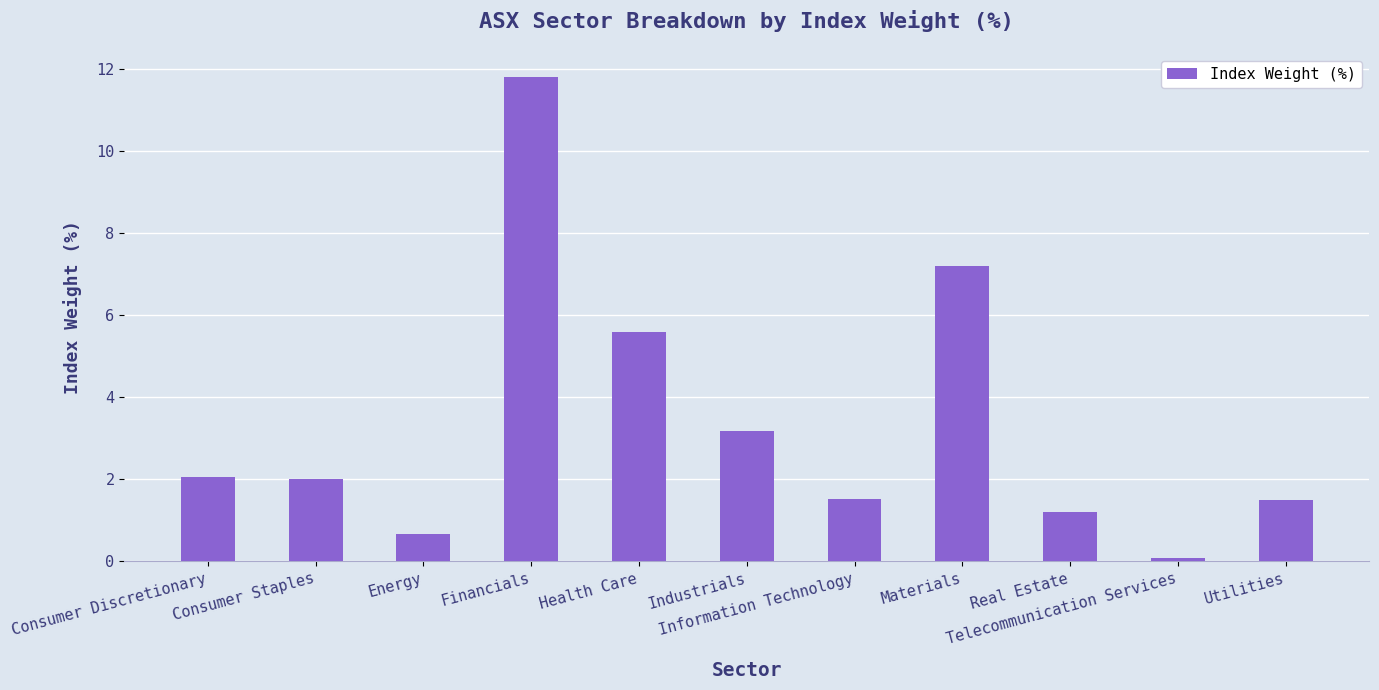

Reading right to left, what are all the values shown in this chart?

Utilities=1.5	Telecommunication Services=0.1	Real Estate=1.2	Materials=7.2	Information Technology=1.5	Industrials=3.2	Health Care=5.6	Financials=11.8	Energy=0.7	Consumer Staples=2.0	Consumer Discretionary=2.1